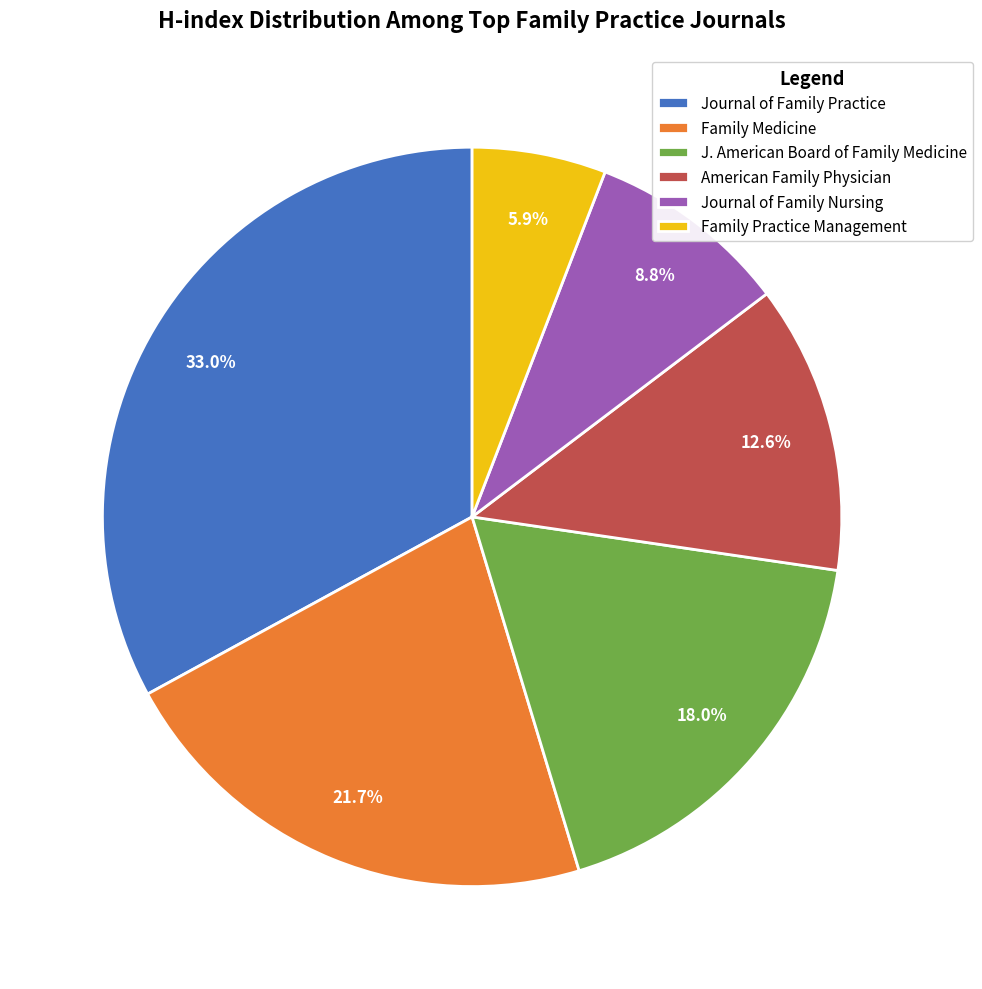

Approximately how many times larger is the value at Journal of Family Practice compared to J. American Board of Family Medicine?

1.8